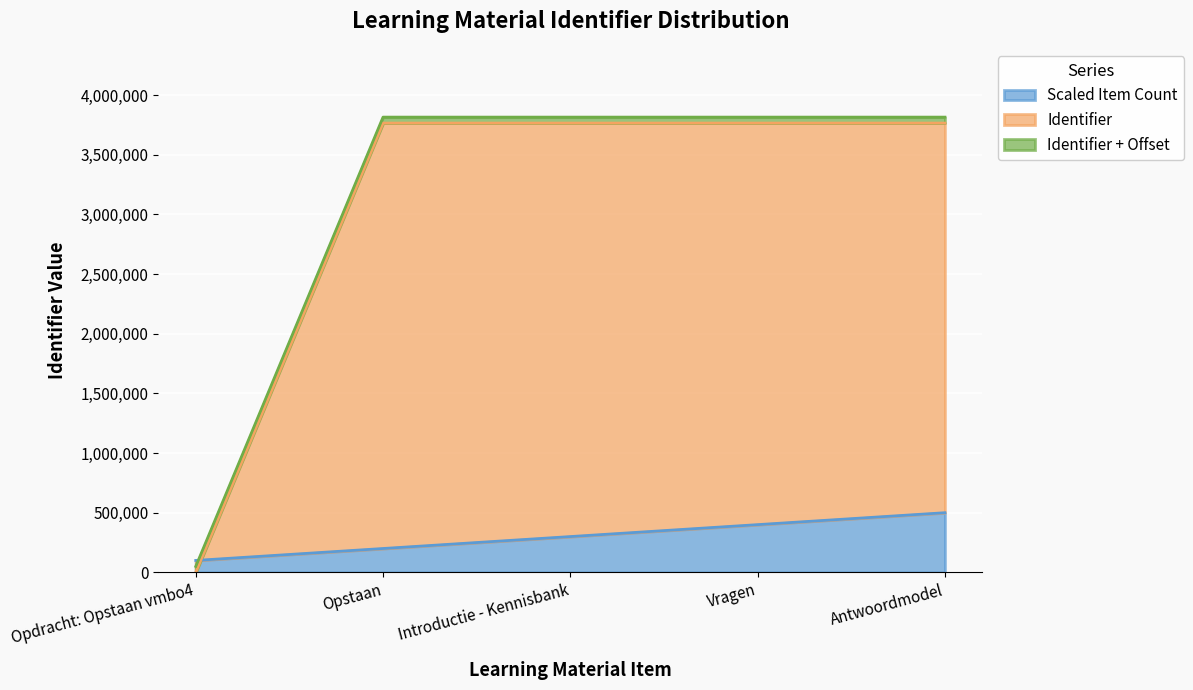

True or false: Scaled Item Count has a value of 548164 at Vragen.

False